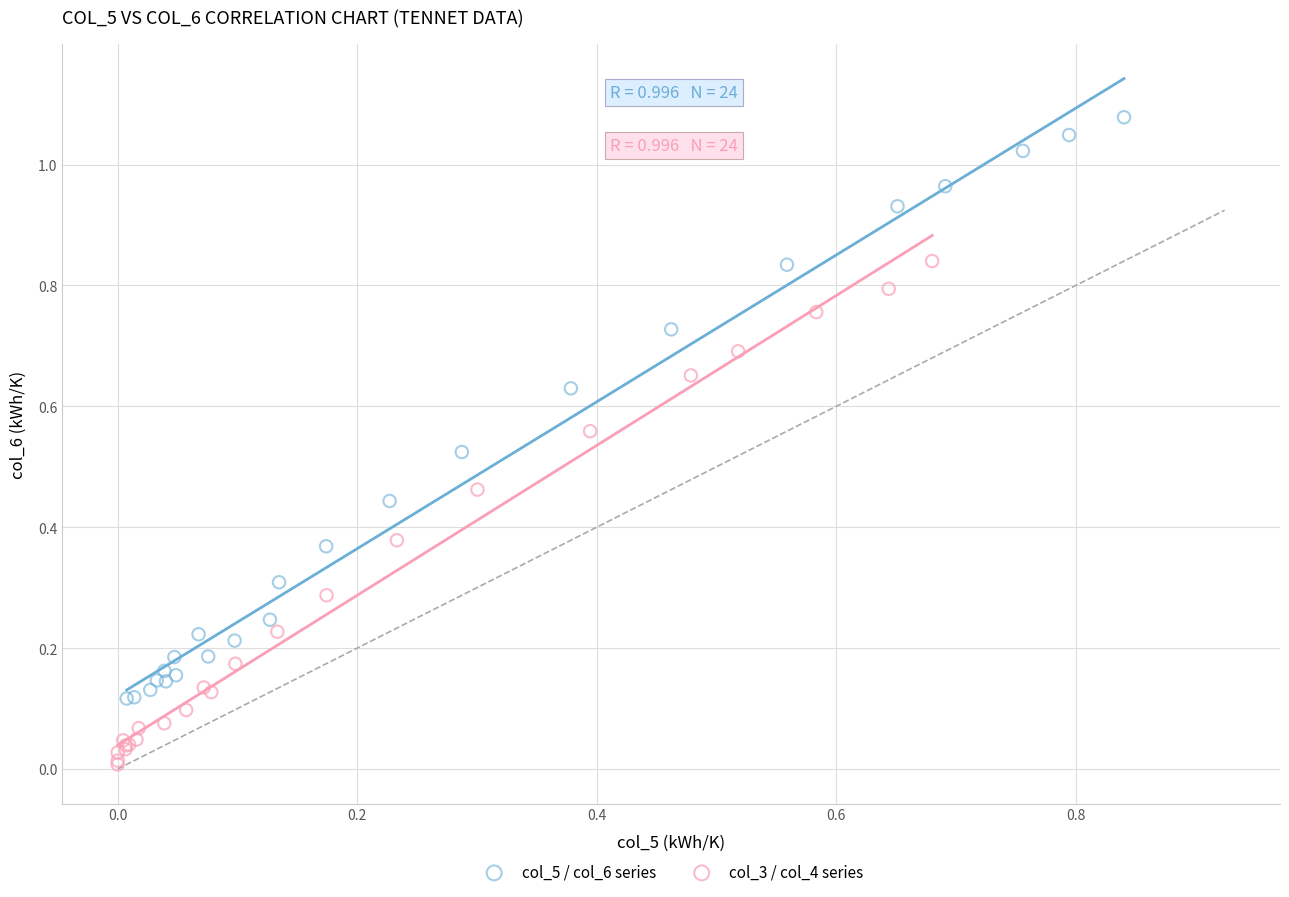

What are all the series names shown in the legend?

col_5 / col_6 series, col_3 / col_4 series